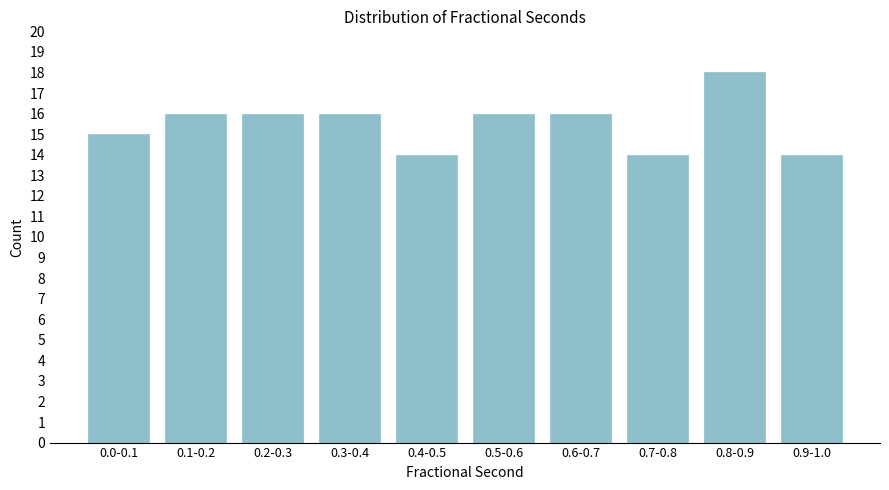

Reading right to left, transcribe all the data shown in this chart.

0.9-1.0=14	0.8-0.9=18	0.7-0.8=14	0.6-0.7=16	0.5-0.6=16	0.4-0.5=14	0.3-0.4=16	0.2-0.3=16	0.1-0.2=16	0.0-0.1=15